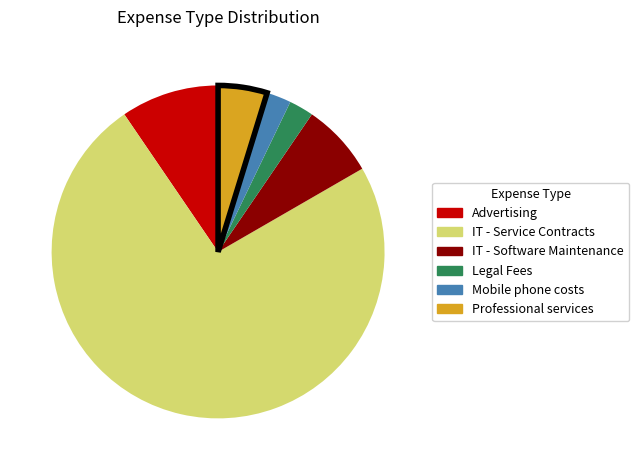

True or false: IT - Service Contracts accounts for 74% of the total.

True